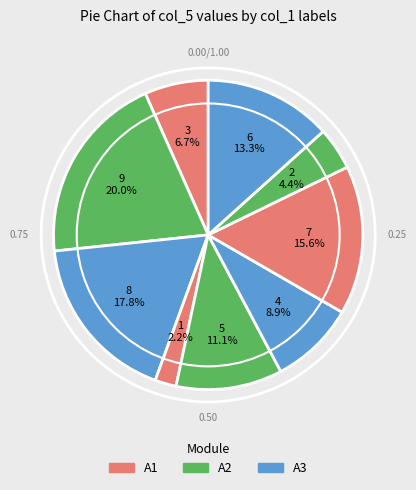

Does any single category account for the majority?

No